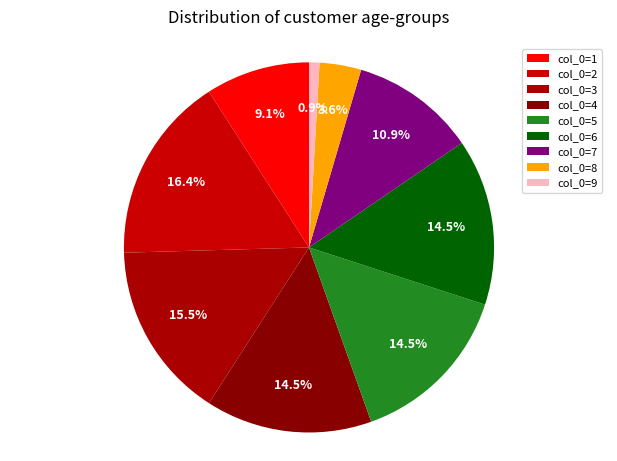

How many segments does this pie chart have?

9